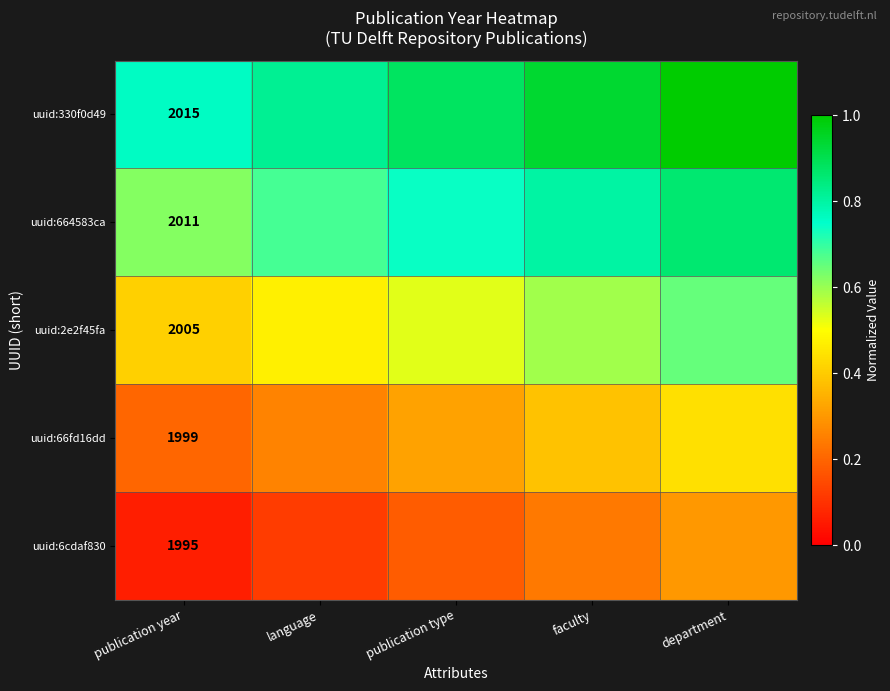

Which series has the largest range (max minus min)?

uuid:330f0d49